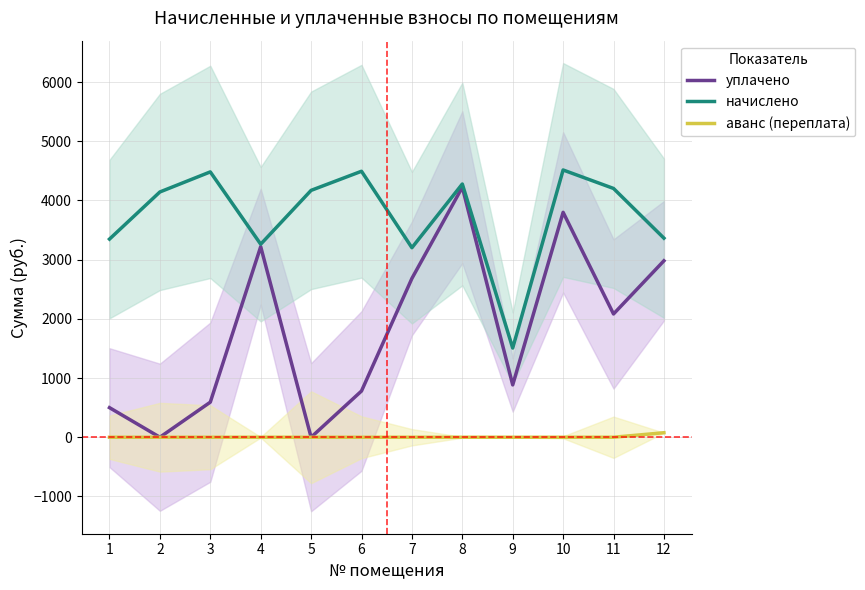

Where is the first local minimum for начислено?

4